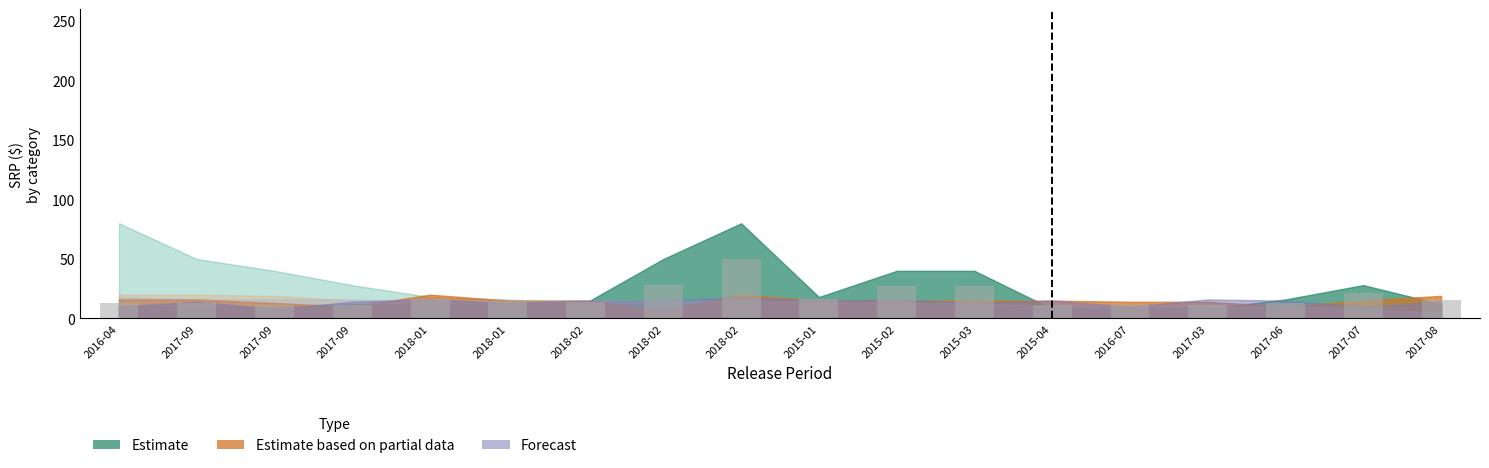

How many data points does each series have?

18